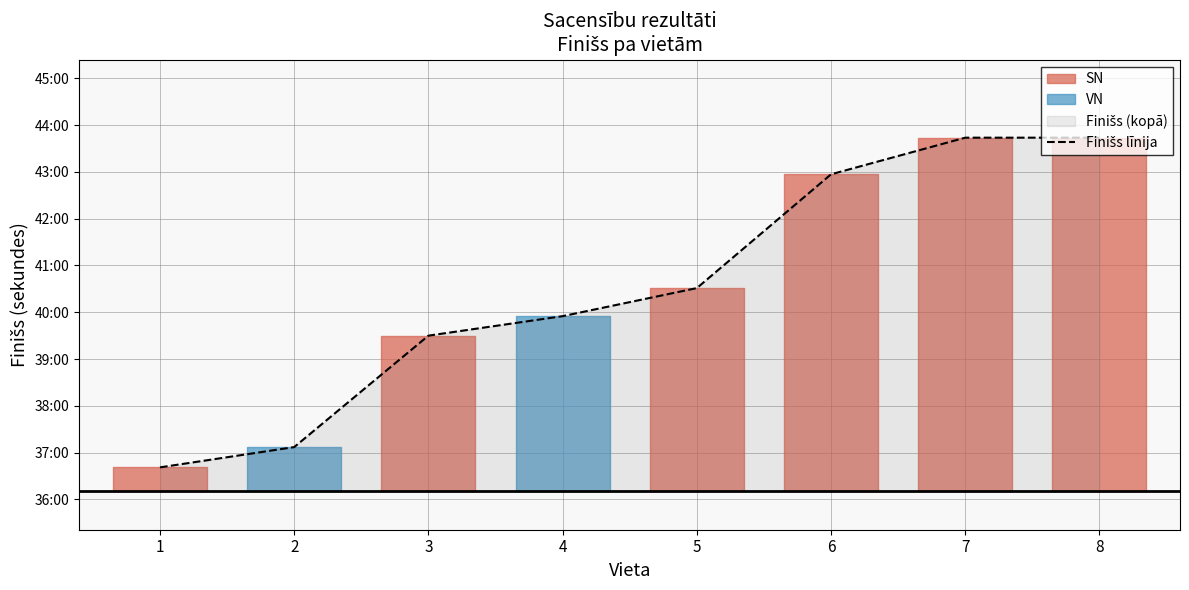

Approximately how many times larger is the value at 5 compared to 1?

1.1